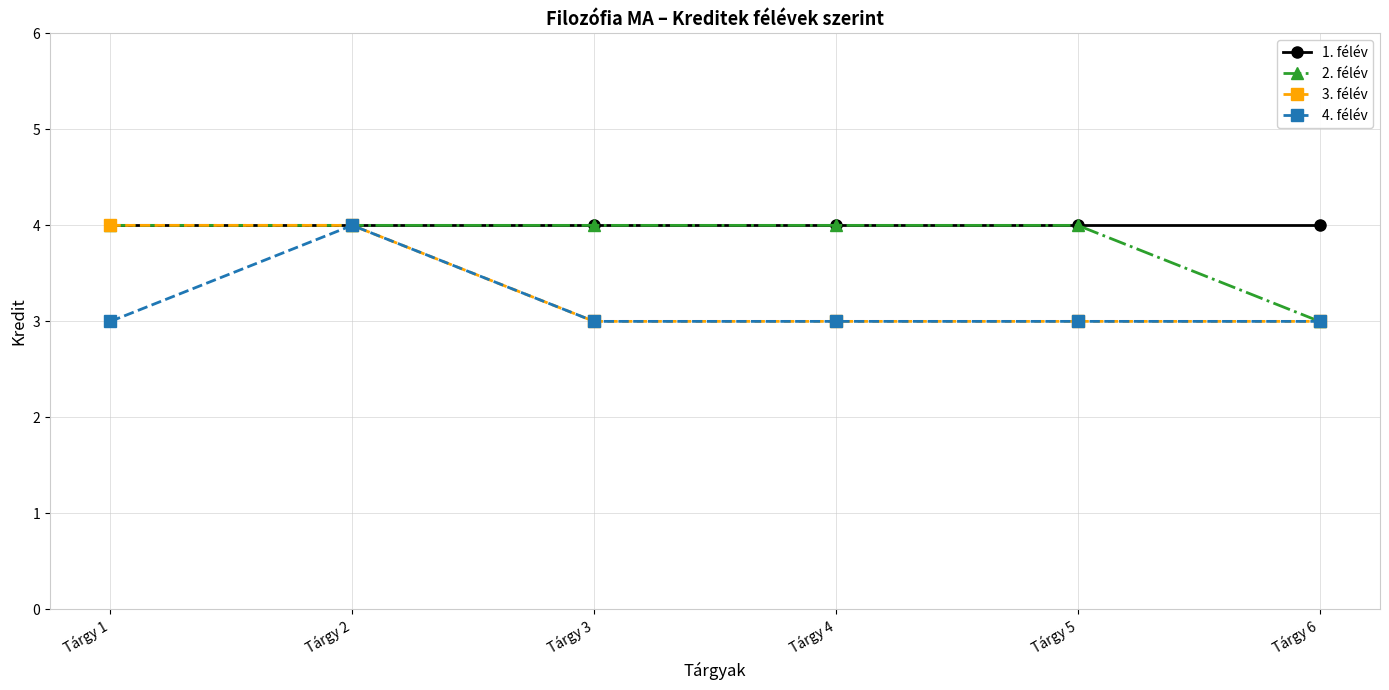

What is the difference between the maximum and minimum values in the 2. félév series?

1